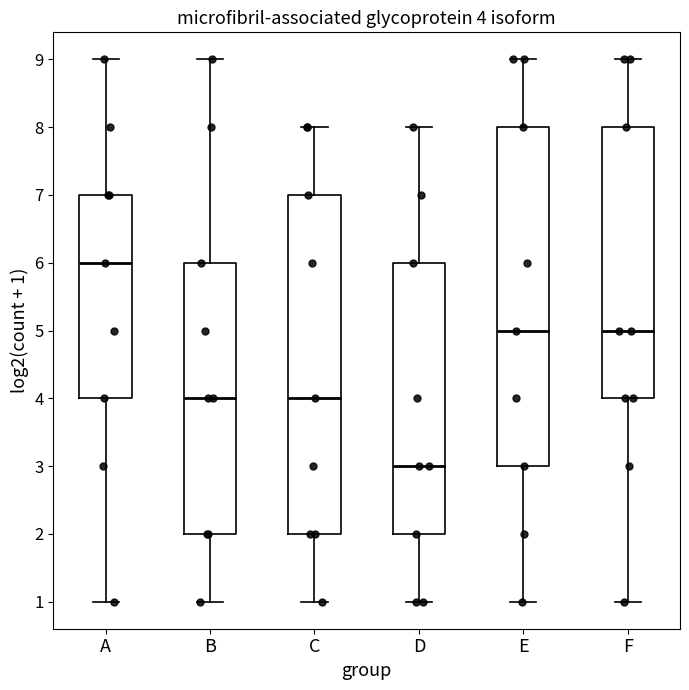

Which box has the lowest median line?

D